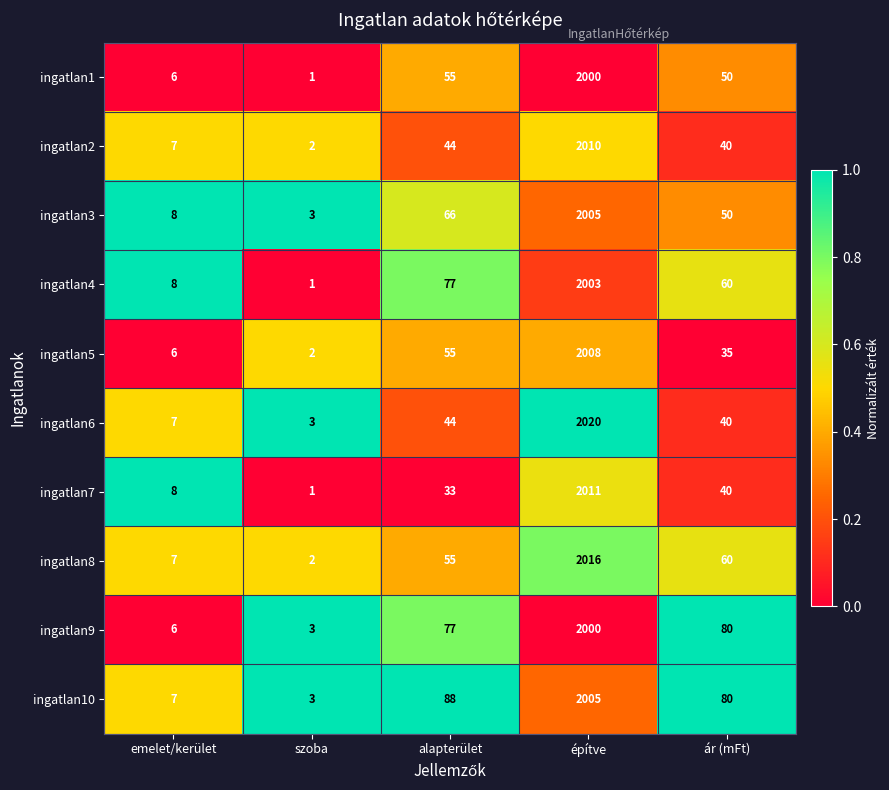

Rank the categories by ingatlan3 value from highest to lowest.

építve, alapterület, ár (mFt), emelet/kerület, szoba